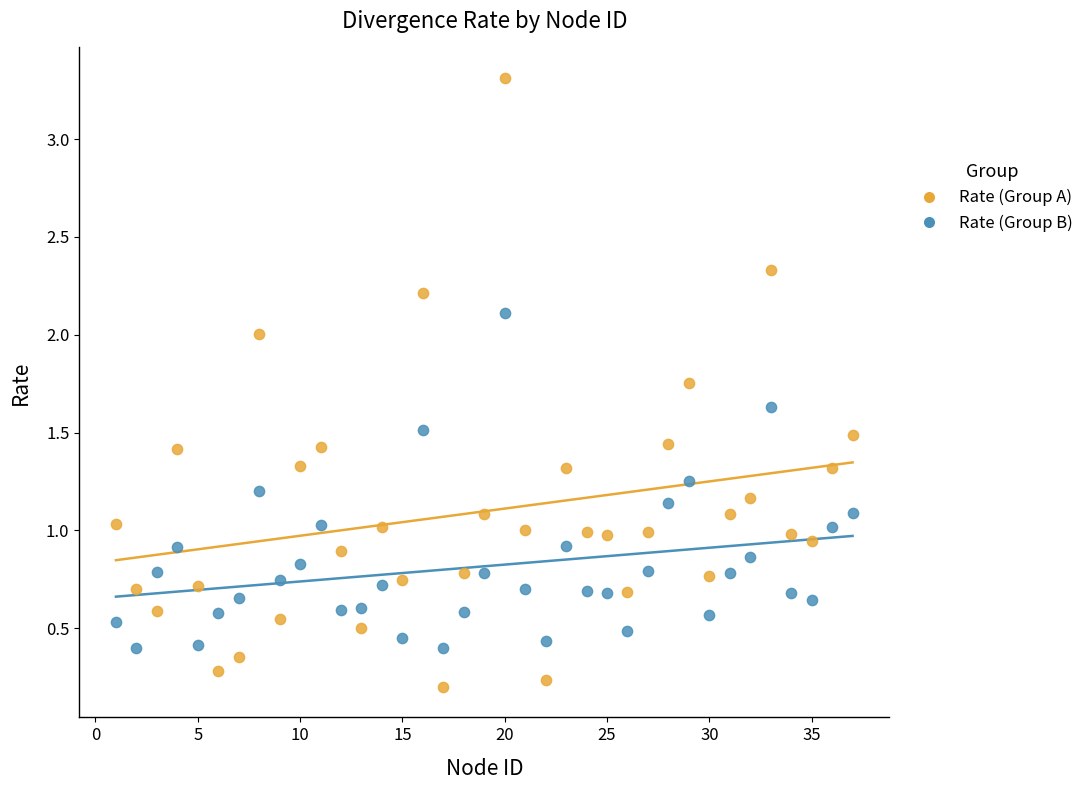

Across all data points, what is the range of X values (max minus min)?

36.0